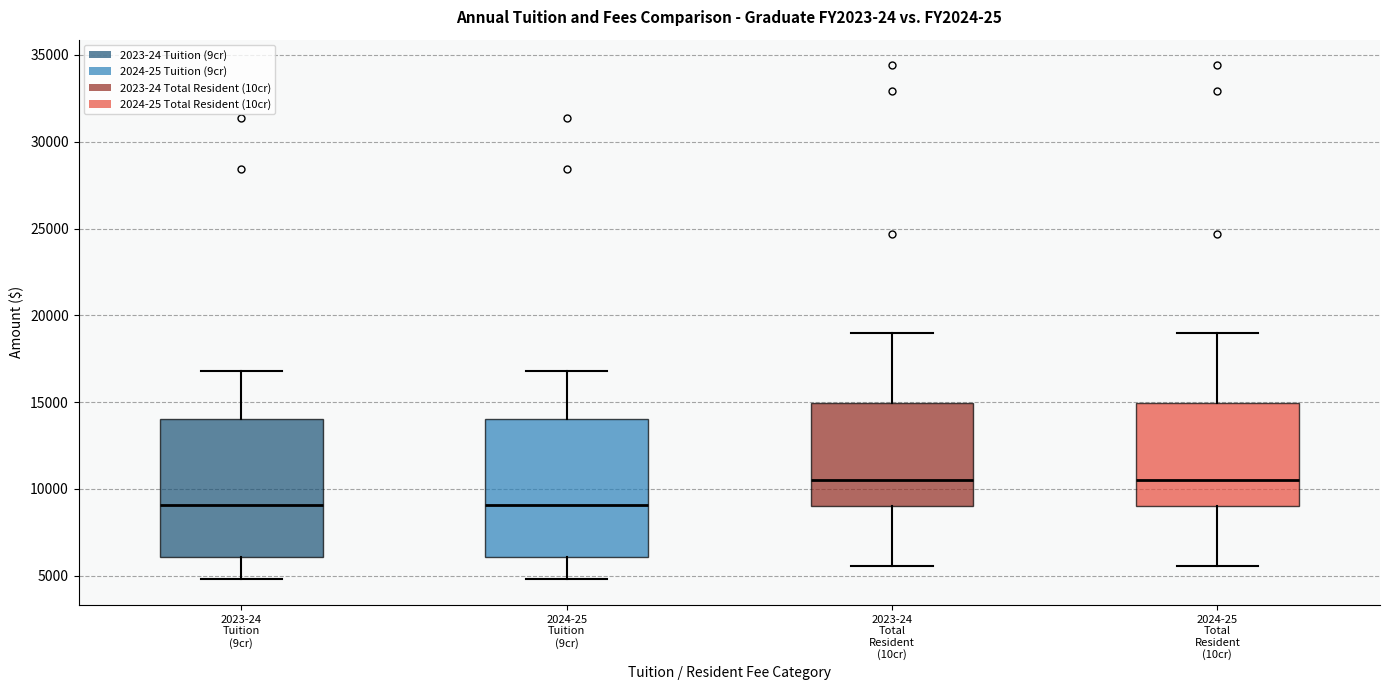

Where does the lower whisker of the box for 2024-25 Total Resident (10cr) end on the y-axis? The values are not printed on the chart, so give them approximately, as read against the axis.

5500